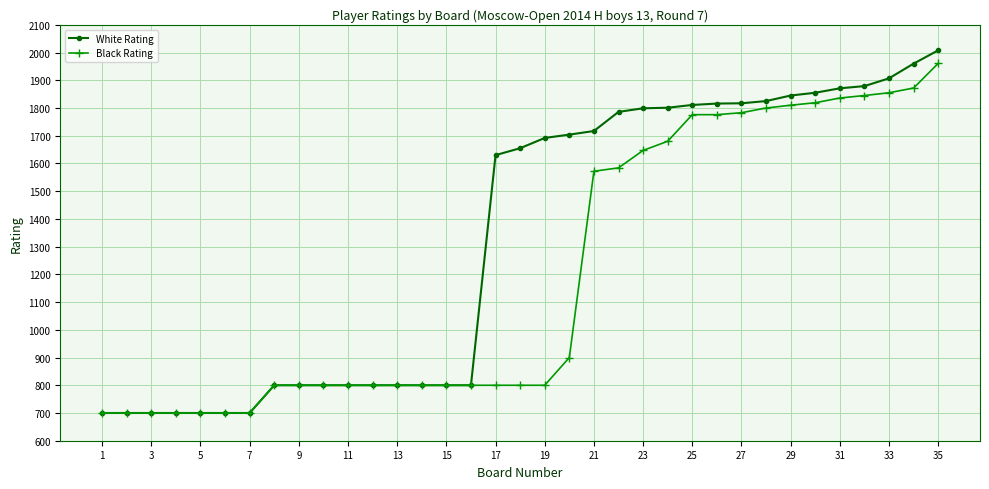

List the series in order of their overall mean, lowest first.

Black Rating, White Rating